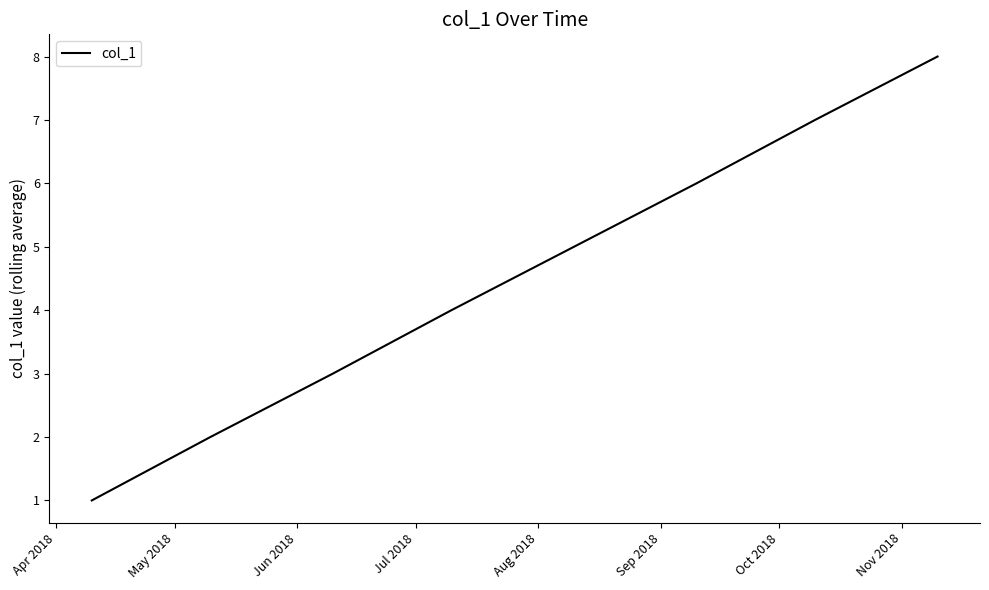

What is the greatest value displayed?

8